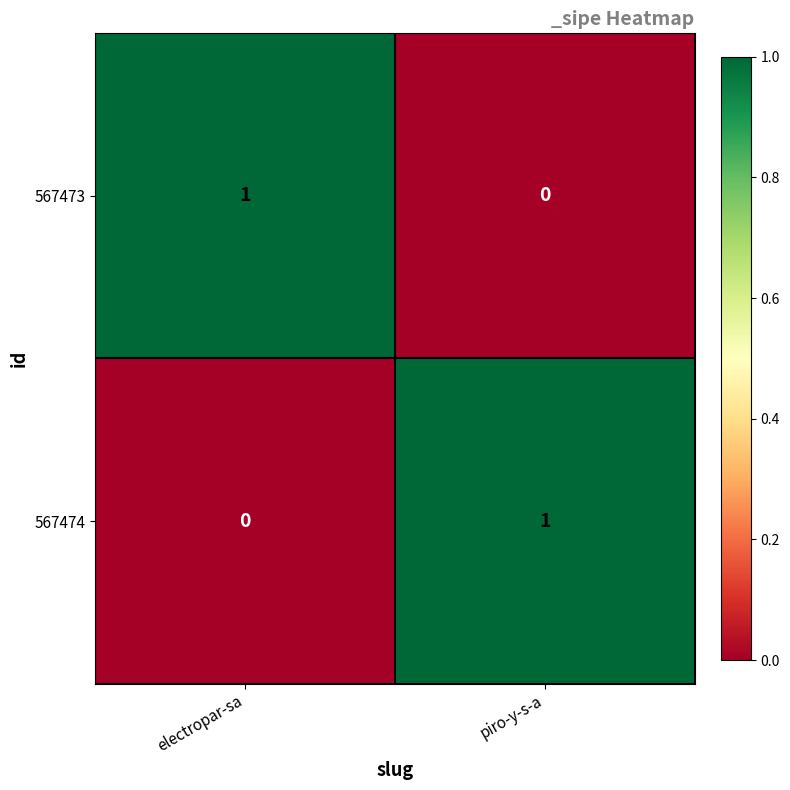

The 567474 series shows 2 at piro-y-s-a. True or false?

False